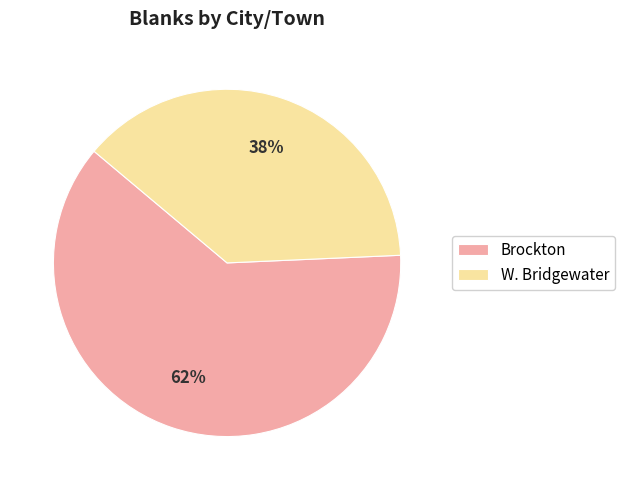

Which slice is the smallest?

W. Bridgewater